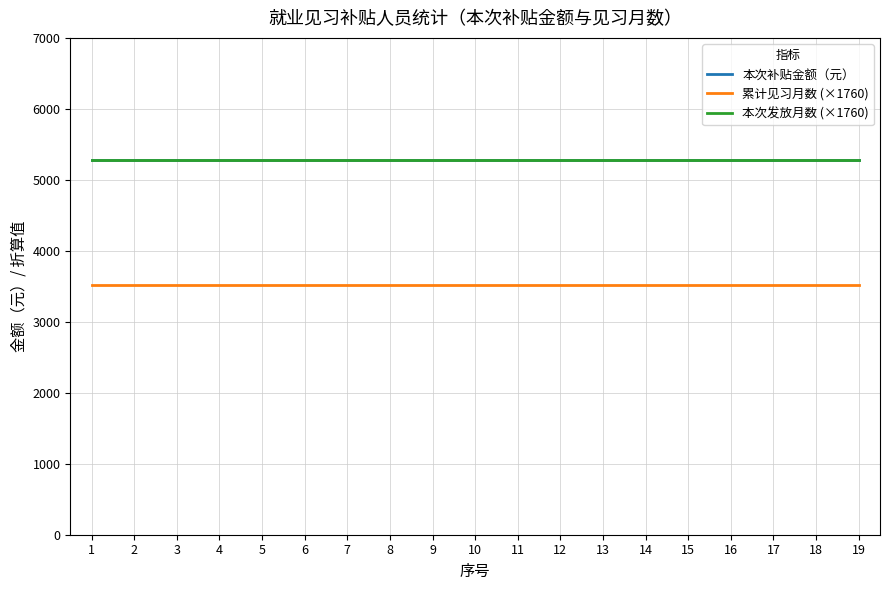

At which category does the chart reach its minimum across all series?

1